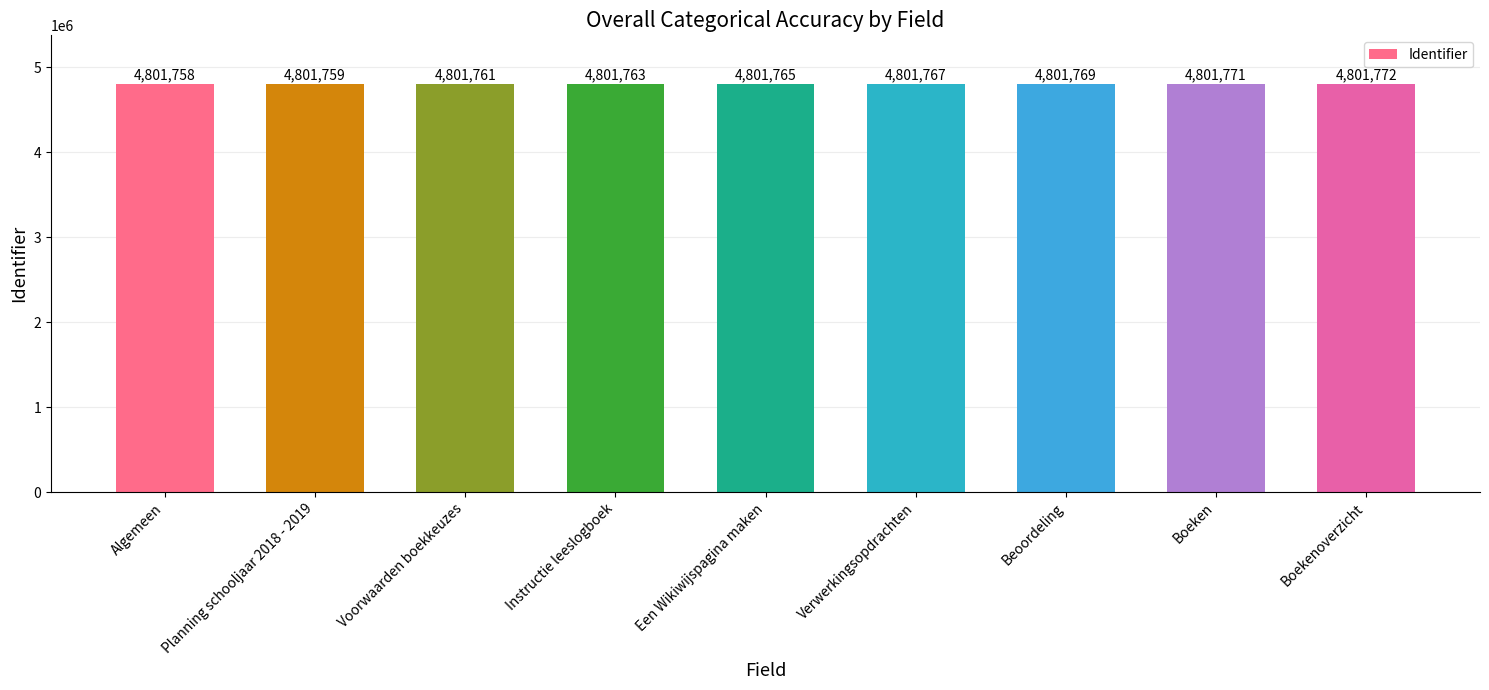

List the labels in order of value, smallest first.

Algemeen, Planning schooljaar 2018 - 2019, Voorwaarden boekkeuzes, Instructie leeslogboek, Een Wikiwijspagina maken, Verwerkingsopdrachten, Beoordeling, Boeken, Boekenoverzicht